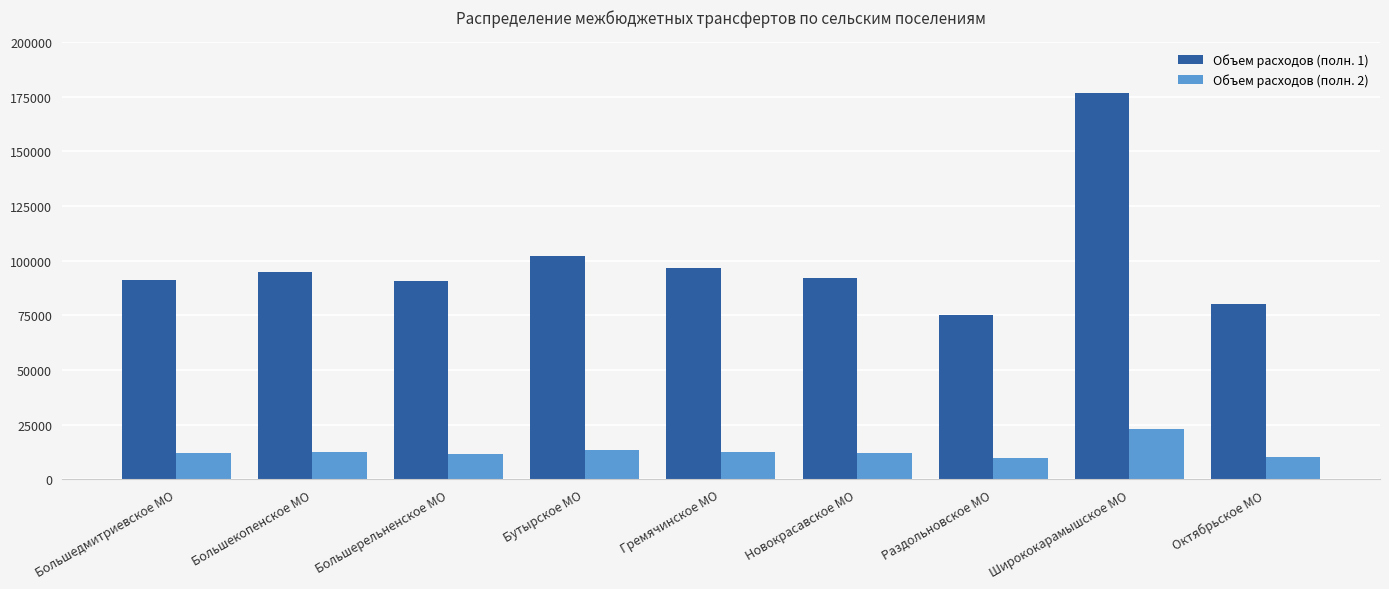

What position from the right is Большекопенское МО?

8